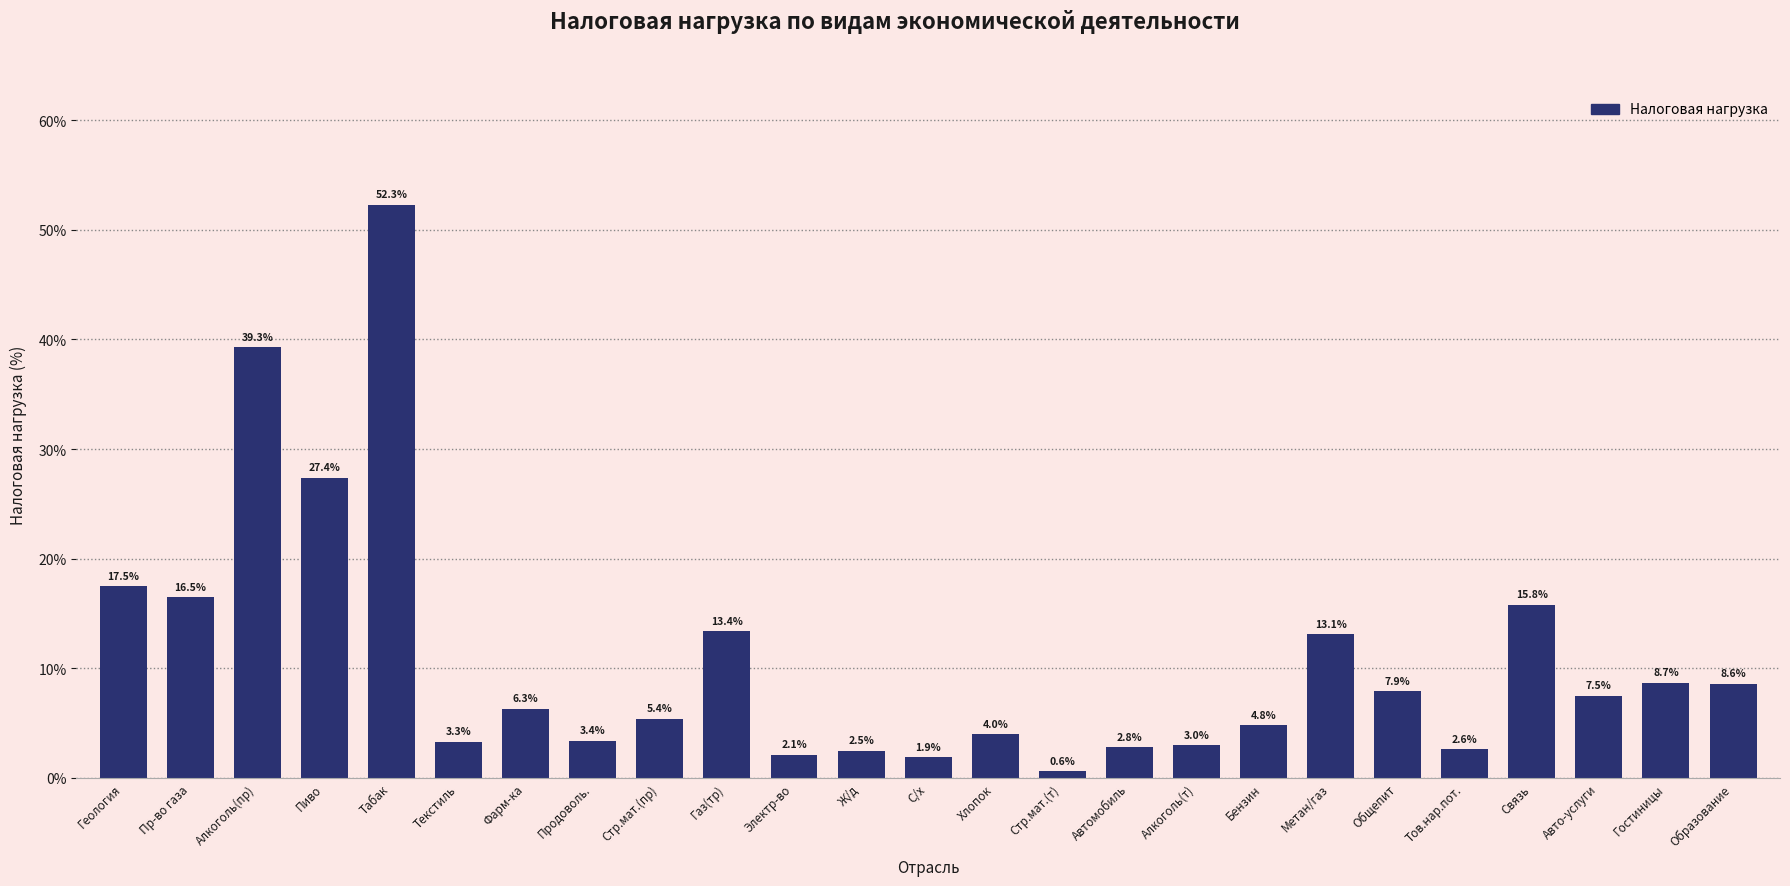

Reading right to left, transcribe all the data shown in this chart.

Образование=8.6	Гостиницы=8.7	Авто-услуги=7.5	Связь=15.8	Тов.нар.пот.=2.6	Общепит=7.9	Метан/газ=13.1	Бензин=4.8	Алкоголь(т)=3.0	Автомобиль=2.8	Стр.мат.(т)=0.6	Хлопок=4.0	С/х=1.9	Ж/д=2.5	Электр-во=2.1	Газ(тр)=13.4	Стр.мат.(пр)=5.4	Продоволь.=3.4	Фарм-ка=6.3	Текстиль=3.3	Табак=52.3	Пиво=27.4	Алкоголь(пр)=39.3	Пр-во газа=16.5	Геология=17.5